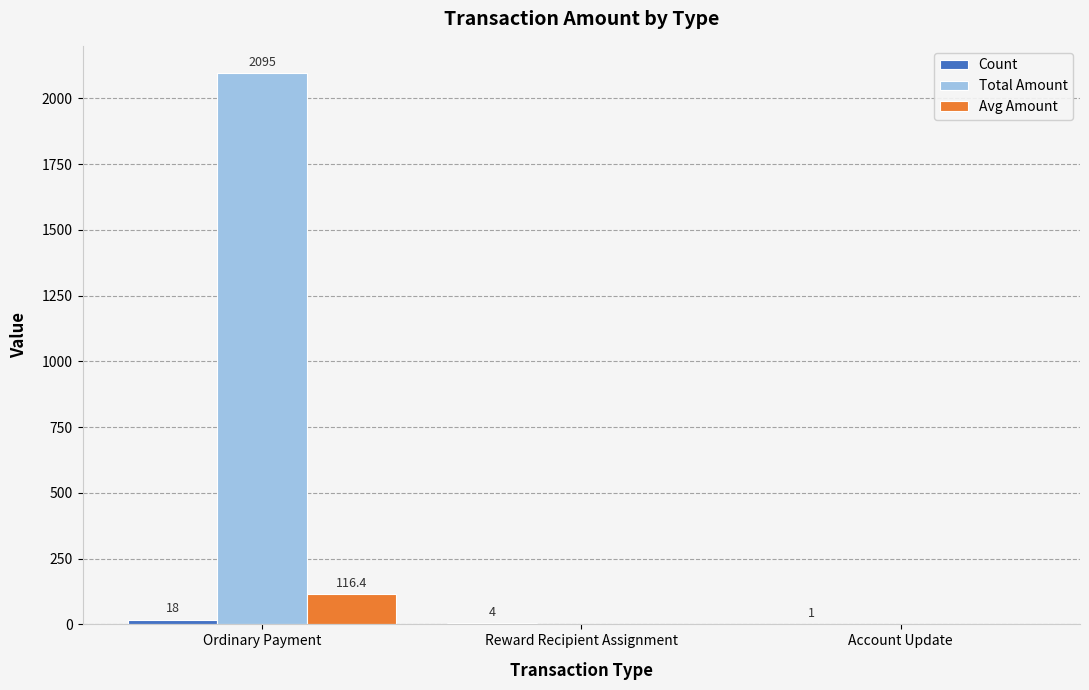

What is the approximate value of Avg Amount at Ordinary Payment?

116.4